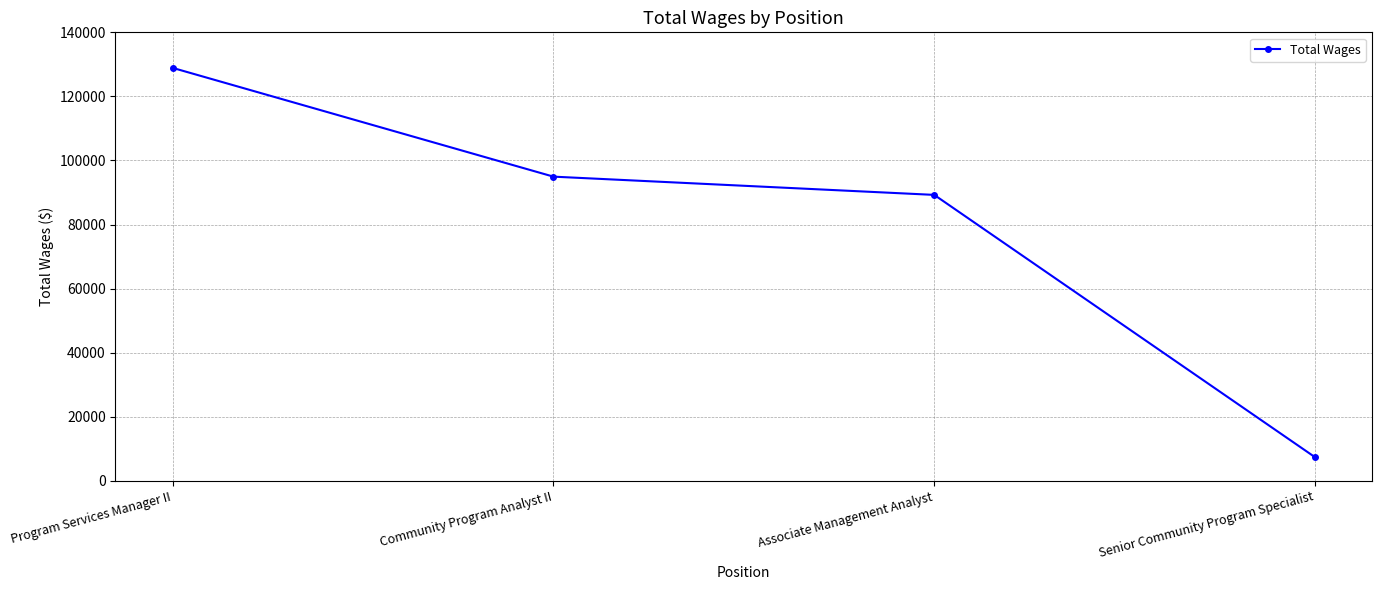

What is the difference between the values at Associate Management Analyst and Community Program Analyst II?

5695